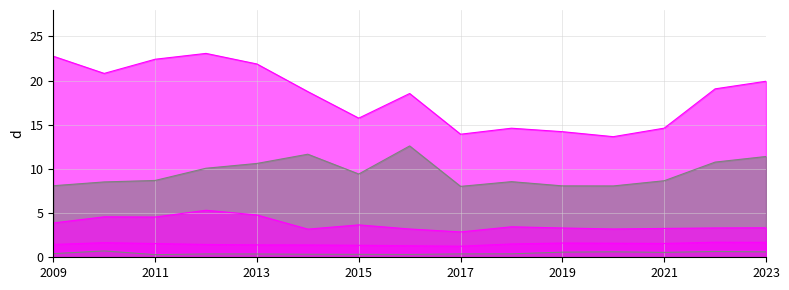

How many series are shown in this chart?

5